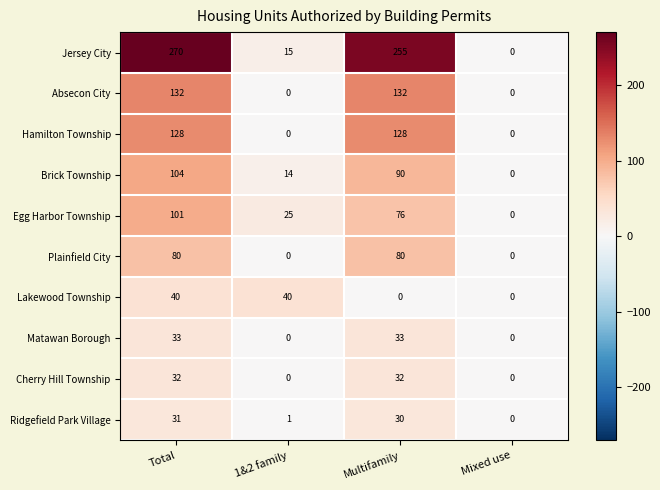

Which series has the largest total across all categories?

Jersey City